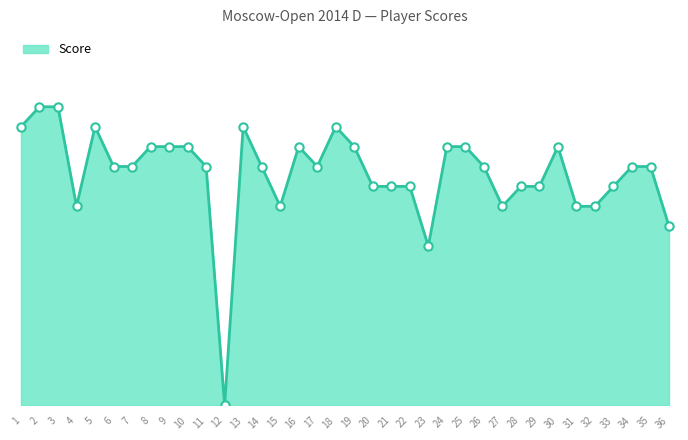

True or false: there are more than 0 points higher than both neighbors.

True